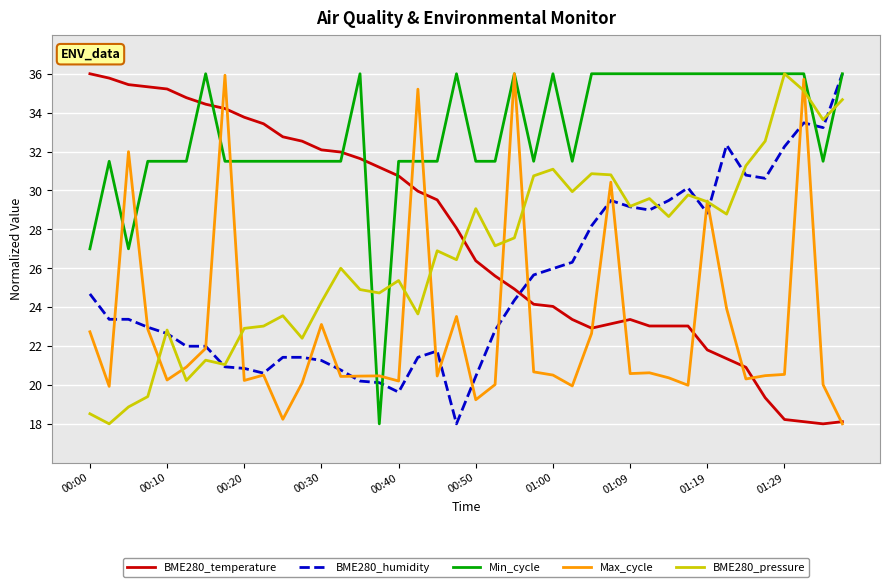

How many series are shown in this chart?

5